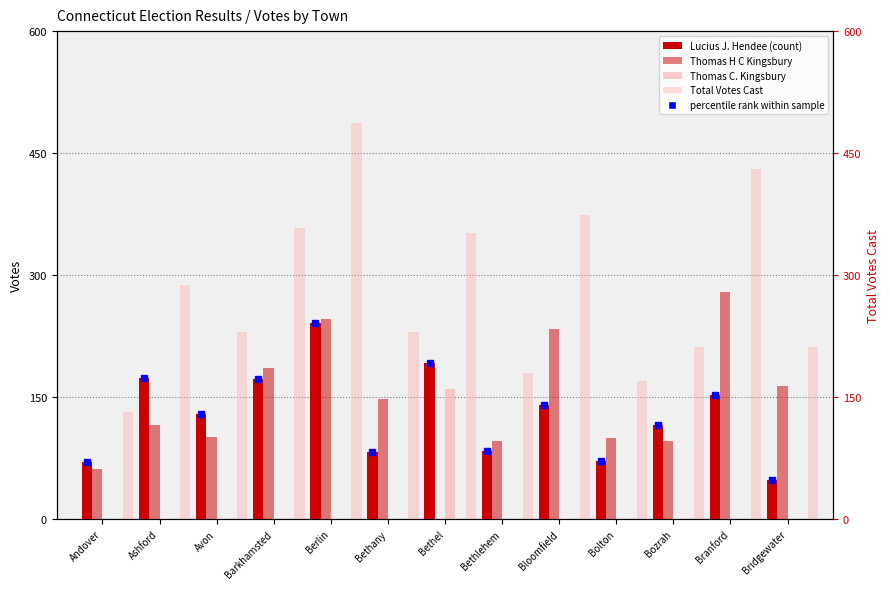

How many values in the Lucius J. Hendee series are below 129?

6